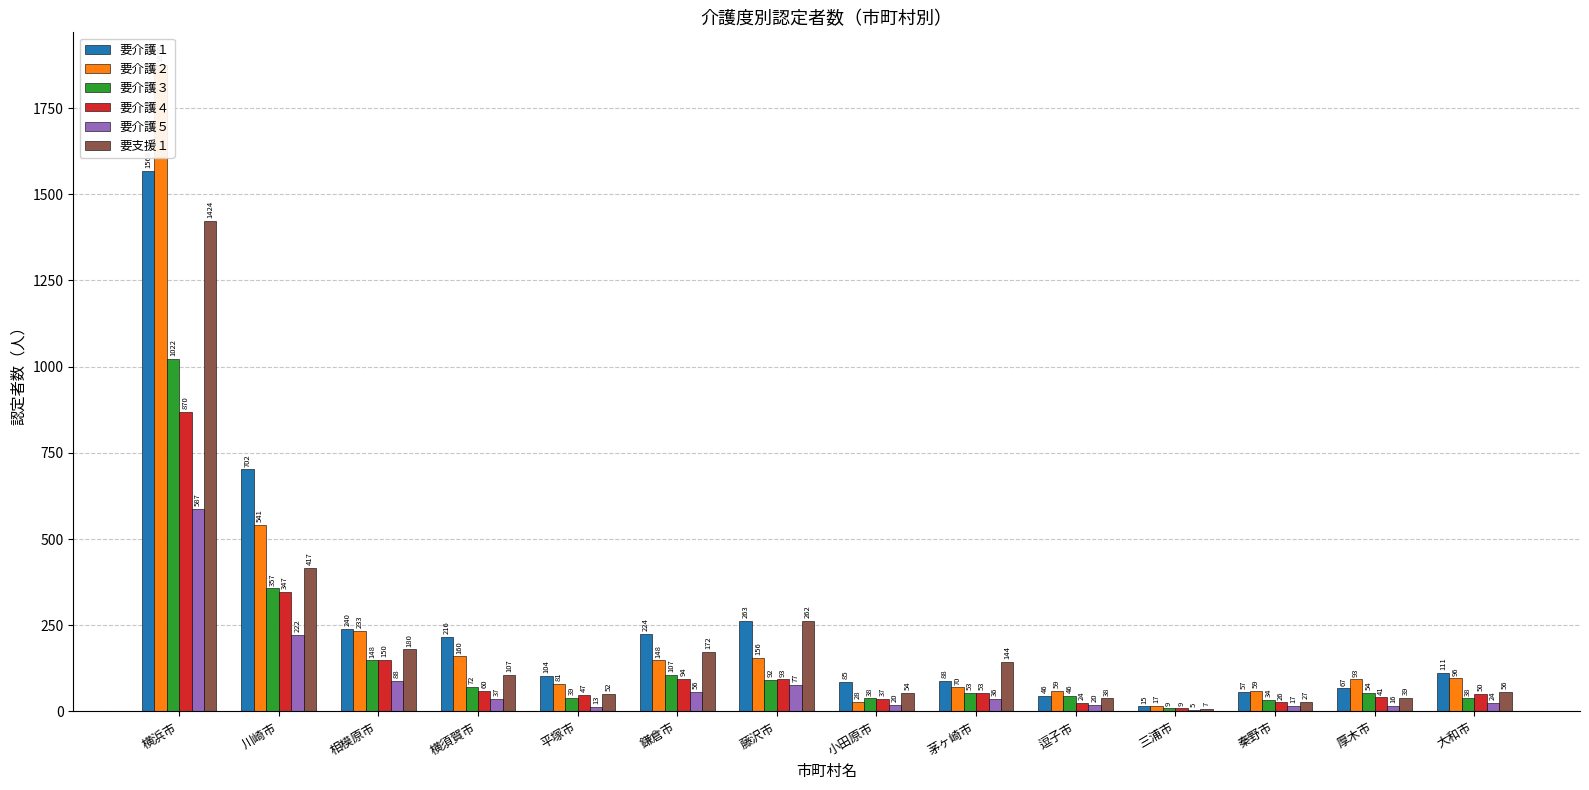

At 大和市, list the series in order from largest to smallest.

要介護１, 要介護２, 要支援１, 要介護４, 要介護３, 要介護５